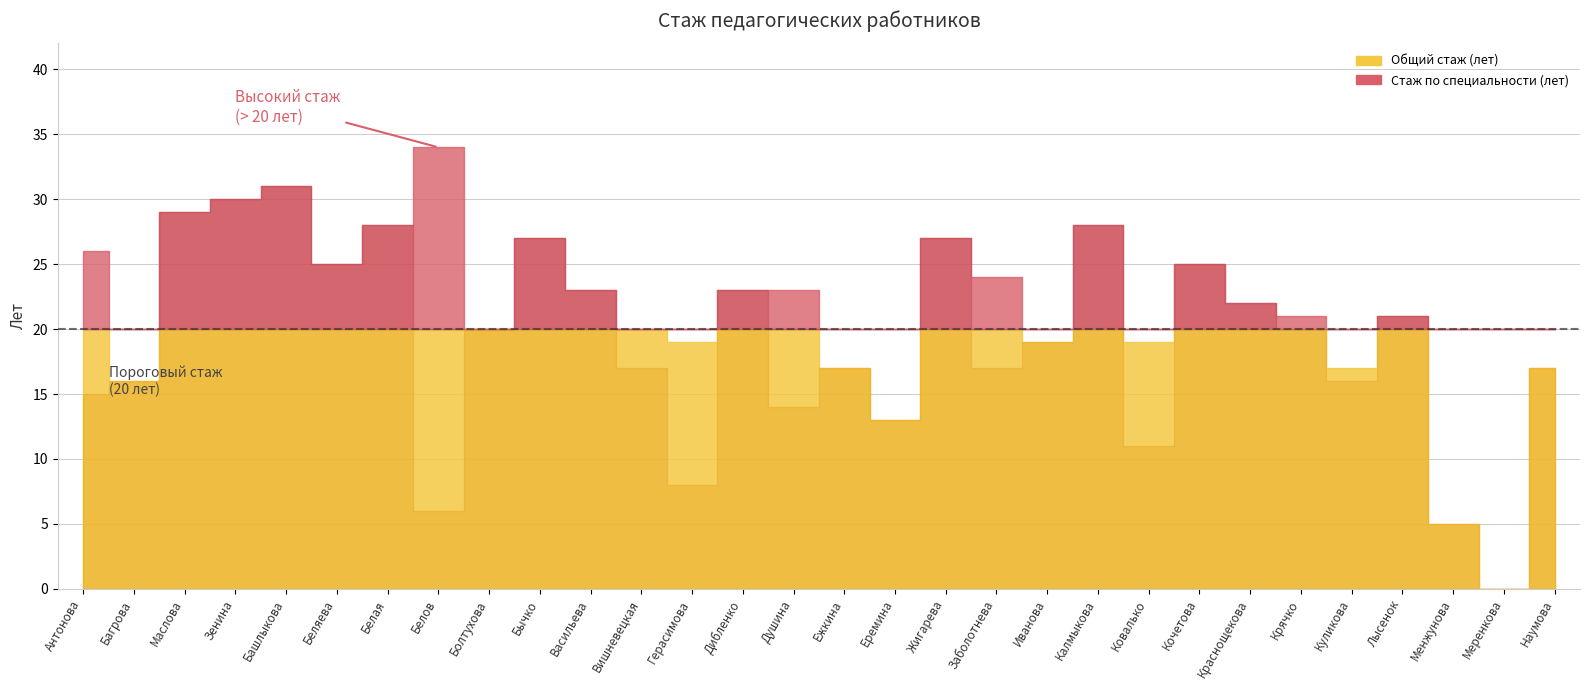

What is the label of the 14th point from the left?

Дибленко